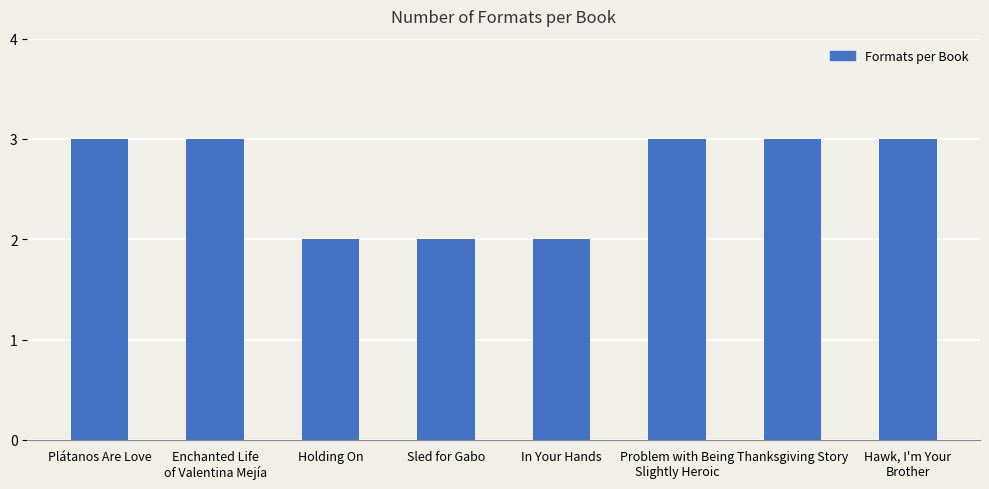

What is the greatest value displayed?

3